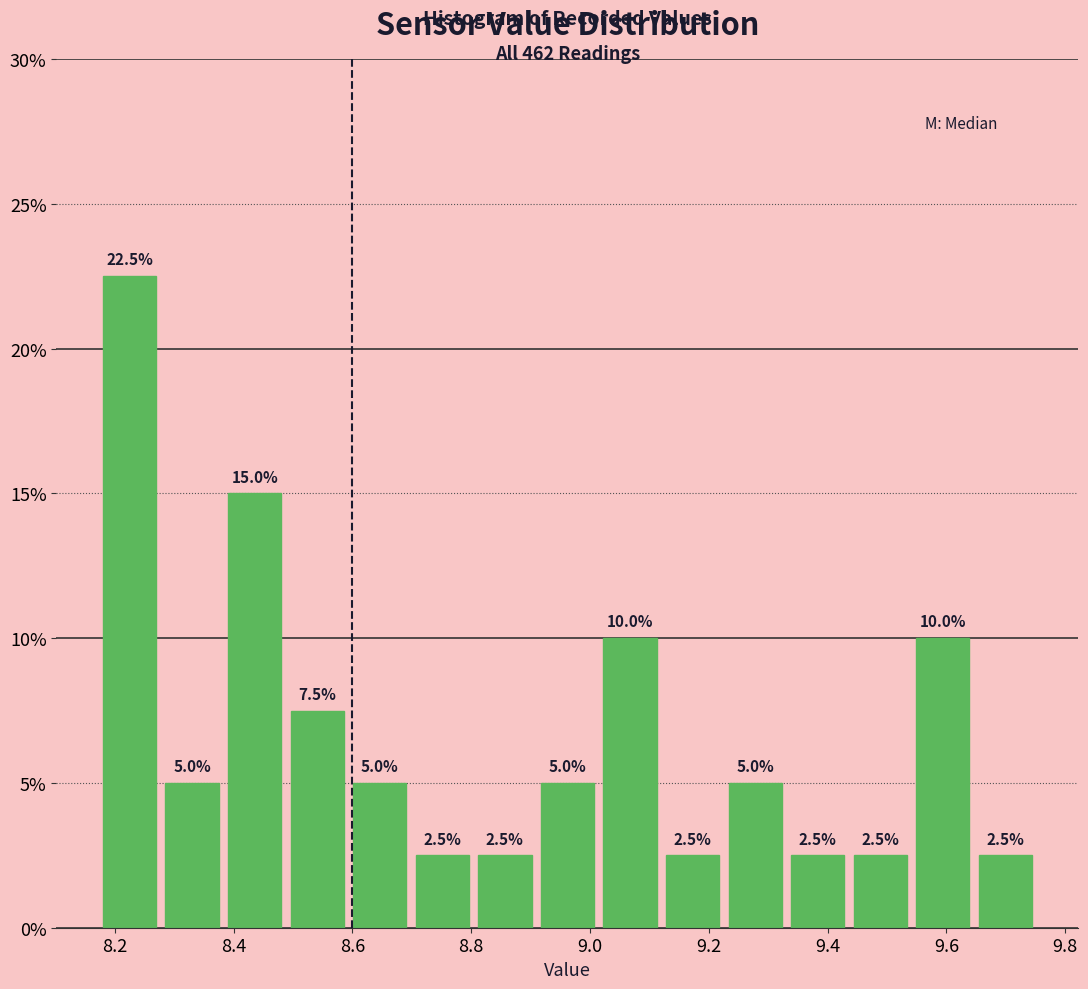

How tall is the bar that spans 9.34 to 9.44 on the x-axis? The bar edges are not printed on the chart, so give them approximately, as read against the axis.

2.5